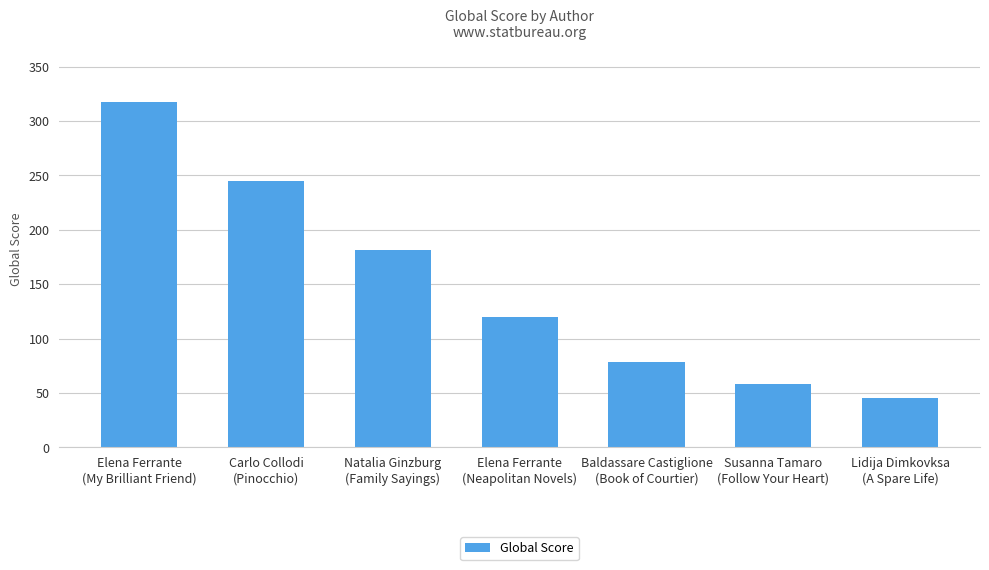

Reading left to right, list all the values displayed in this chart.

317	245	181	120	78	58	45